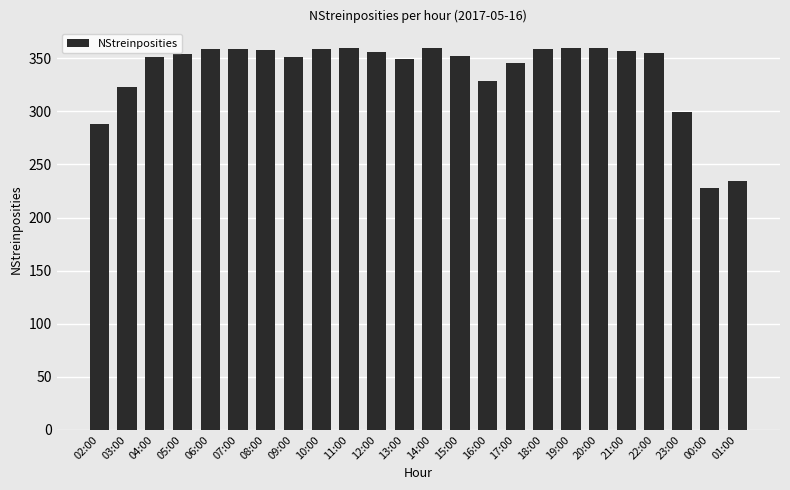

What is the label of the 15th bar from the right?

11:00